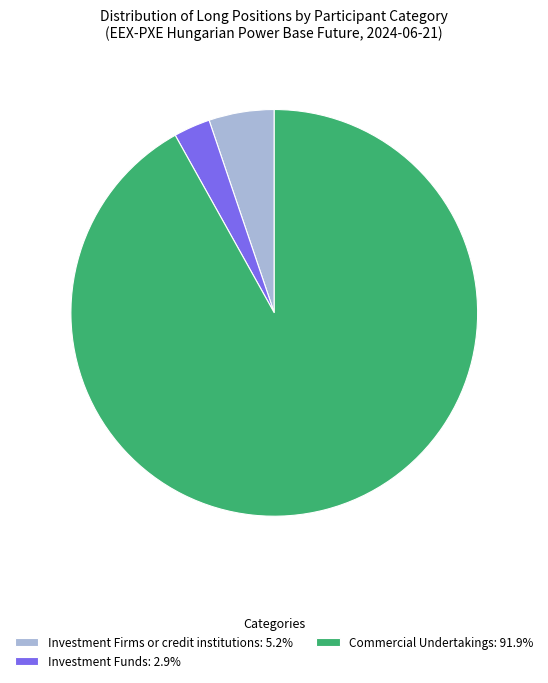

Do Investment Funds: 2.9% and Investment Firms or credit institutions: 5.2% together represent more than half of the pie?

No